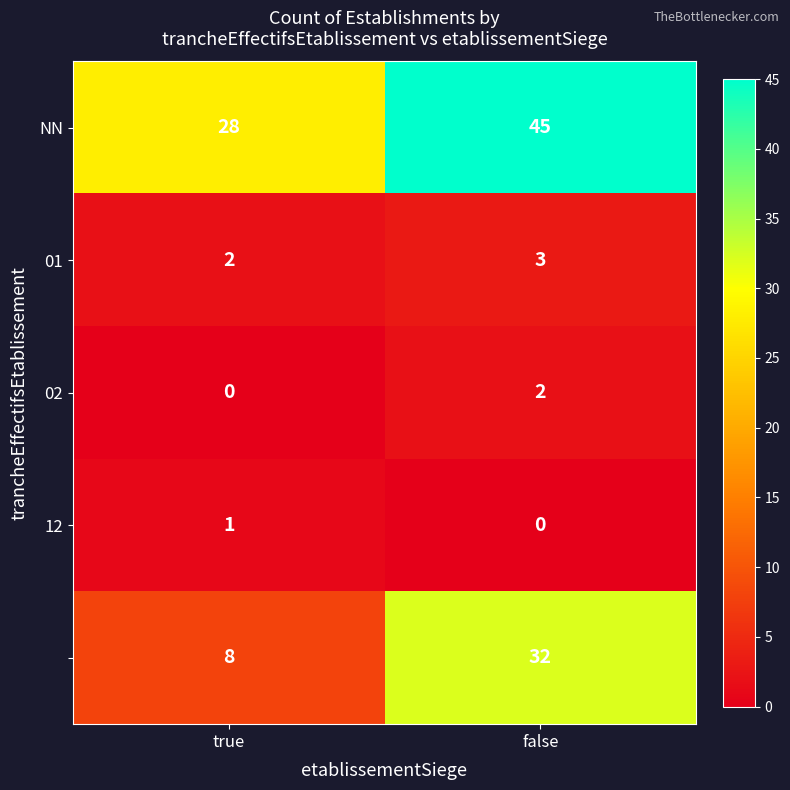

What is the total value across all series at true?

39